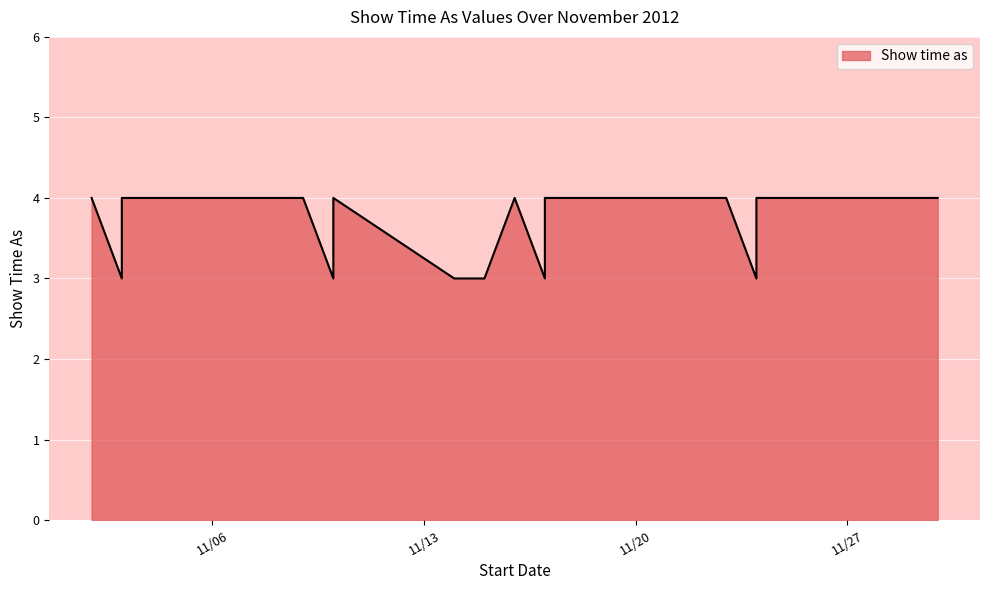

At which label is the value closest to 3?

11/3/2012